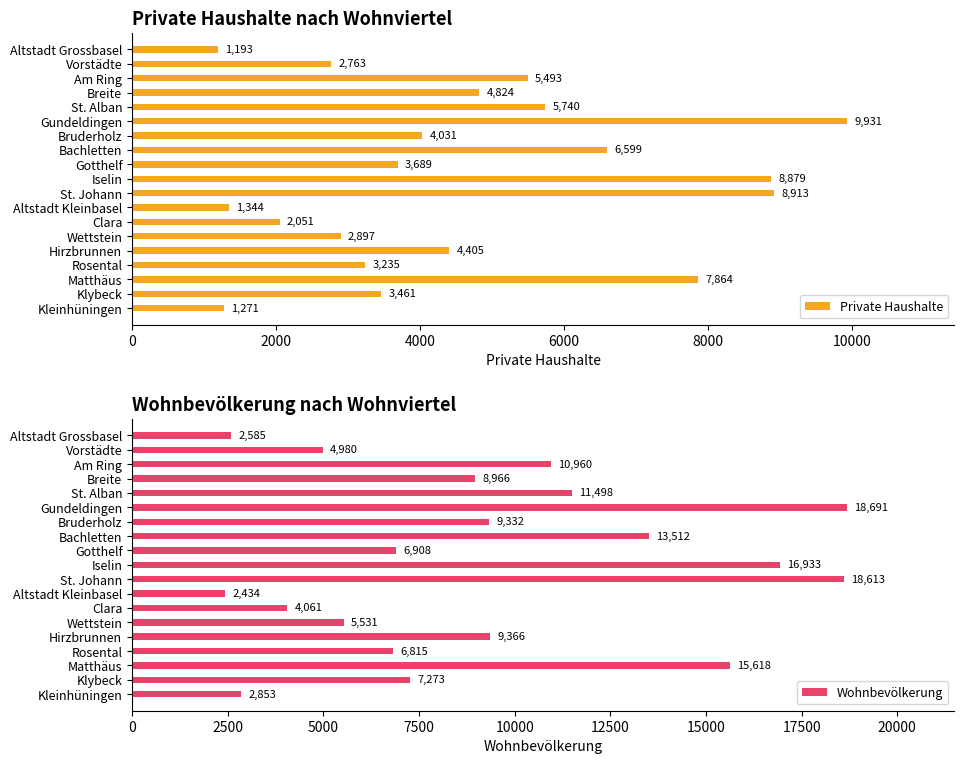

Read the Private Haushalte value at Bruderholz, to the nearest 100.

4000